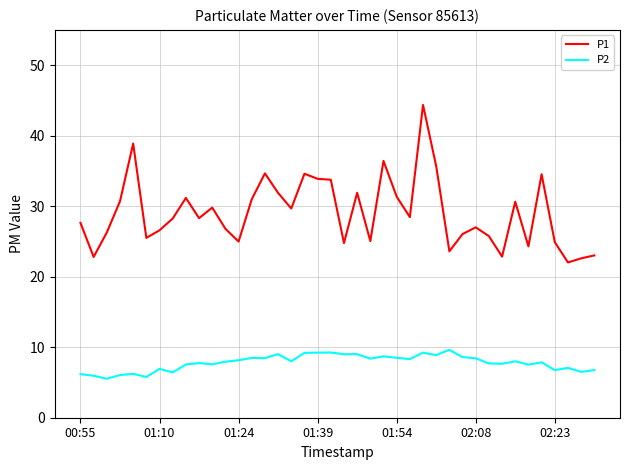

What is the minimum value for P2?

5.5